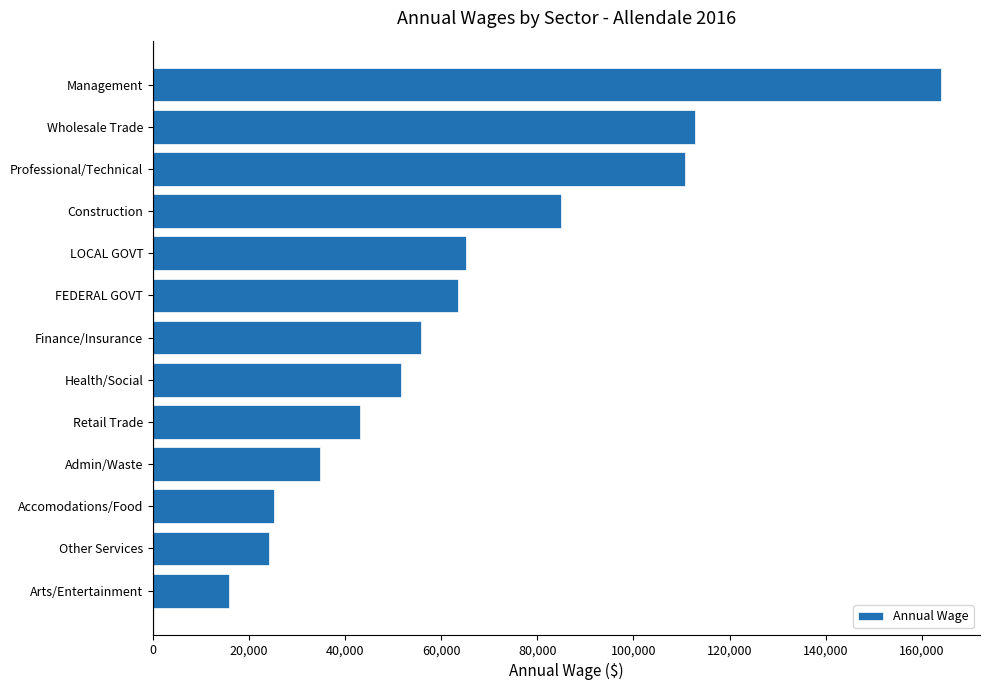

At which label is the value closest to 89890?

Construction